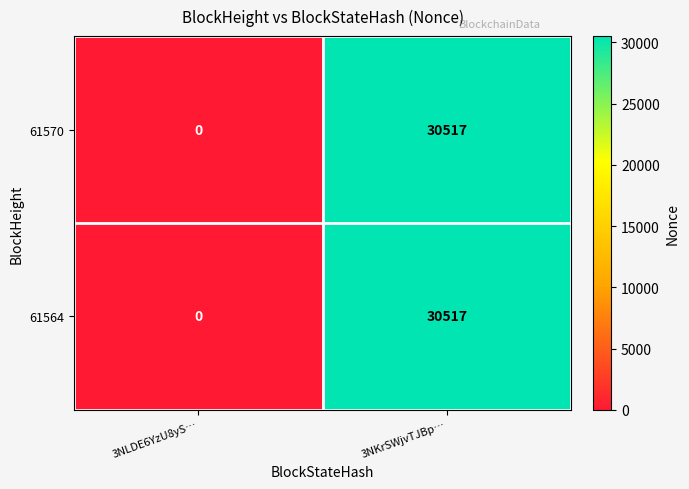

At how many categories does at least one series exceed 29623?

1